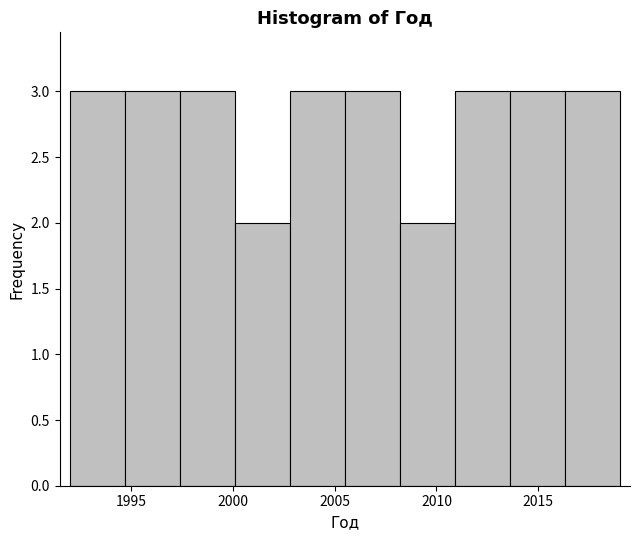

Reading left to right, transcribe this chart: for each bar, give the range it covers on the x-axis and its height. Neither the bar edges nor the heights are printed on the chart, so give them approximately, as read against the axes.

1992.0 to 1994.7: 3
1994.7 to 1997.4: 3
1997.4 to 2000.1: 3
2000.1 to 2002.8: 2
2002.8 to 2005.5: 3
2005.5 to 2008.2: 3
2008.2 to 2010.9: 2
2010.9 to 2013.6: 3
2013.6 to 2016.3: 3
2016.3 to 2019.0: 3